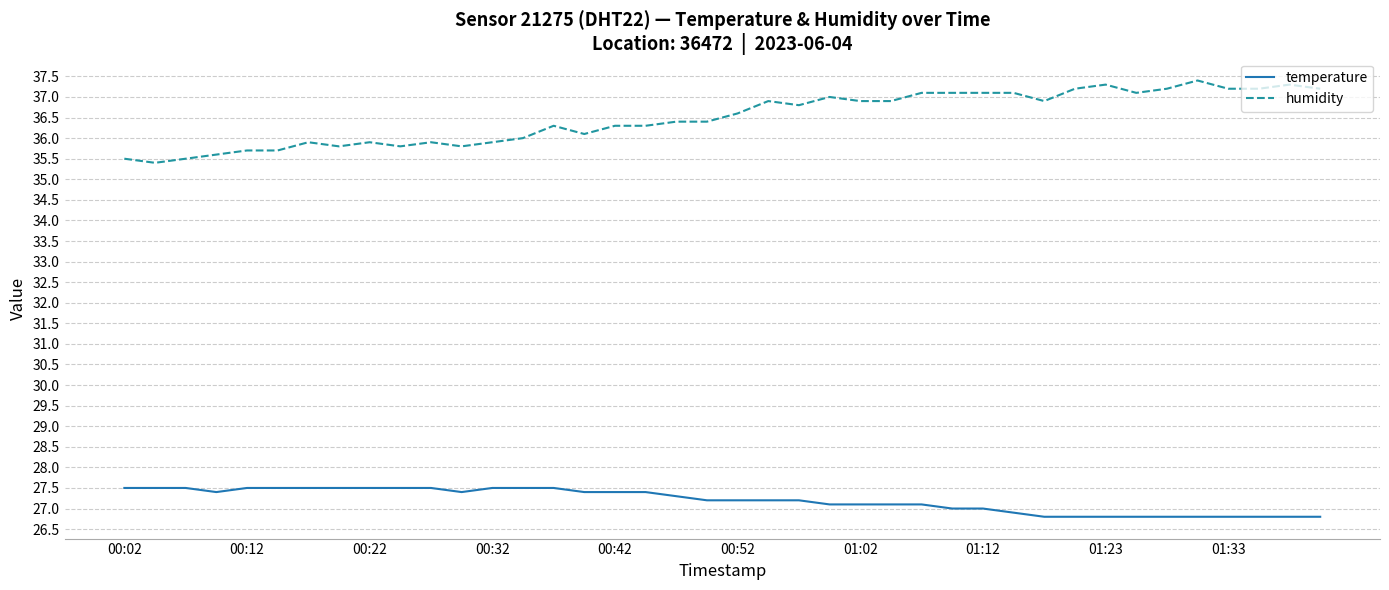

Reading left to right, what are all the values shown in this chart?

temperature: 27.5	27.5	27.5	27.4	27.5	27.5	27.5	27.5	27.5	27.5	27.5	27.4	27.5	27.5	27.5	27.4	27.4	27.4	27.3	27.2	27.2	27.2	27.2	27.1	27.1	27.1	27.1	27.0	27.0	26.9	26.8	26.8	26.8	26.8	26.8	26.8	26.8	26.8	26.8	26.8
humidity: 35.5	35.4	35.5	35.6	35.7	35.7	35.9	35.8	35.9	35.8	35.9	35.8	35.9	36.0	36.3	36.1	36.3	36.3	36.4	36.4	36.6	36.9	36.8	37.0	36.9	36.9	37.1	37.1	37.1	37.1	36.9	37.2	37.3	37.1	37.2	37.4	37.2	37.2	37.3	37.2